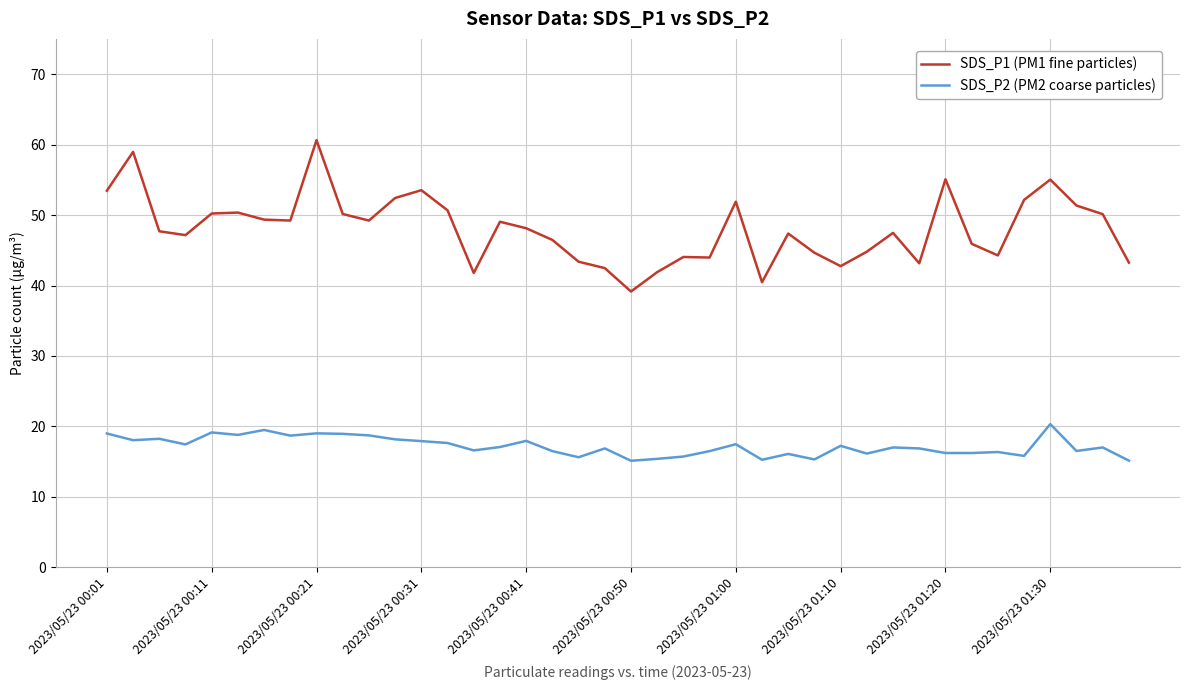

Rank the series by their maximum value, from lowest to highest.

SDS_P2 (PM2 coarse particles), SDS_P1 (PM1 fine particles)